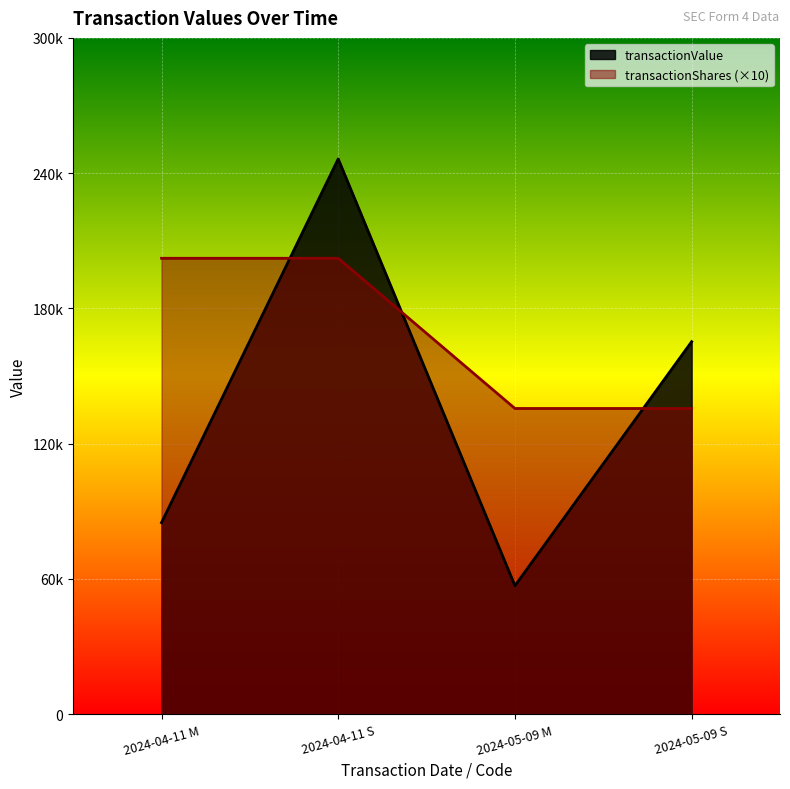

List the series in order of their peak value, highest first.

transactionValue, transactionShares (×10)